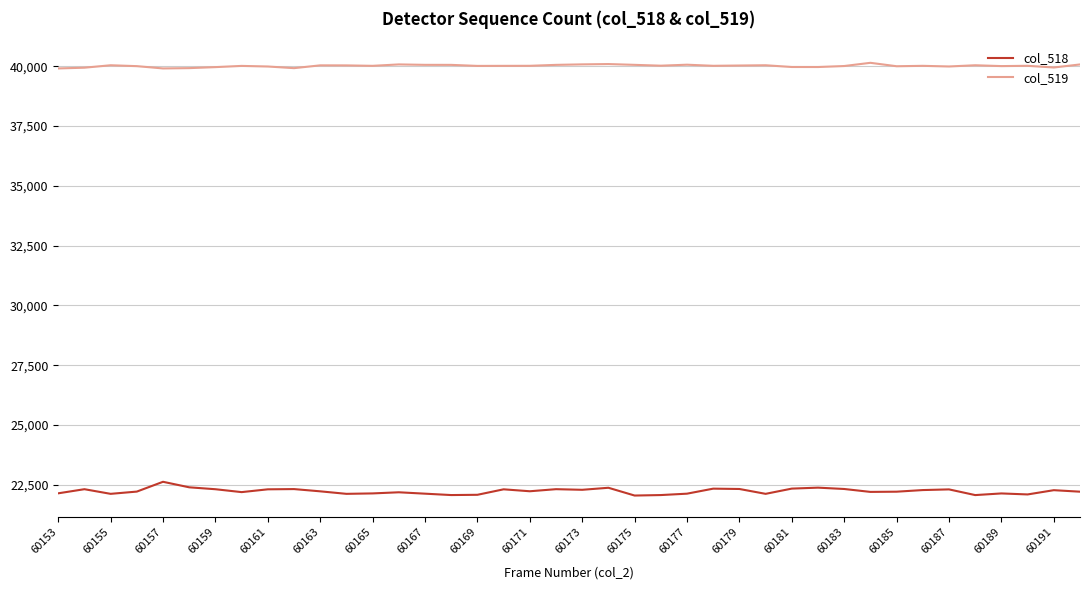

How many lines are shown in the chart?

2